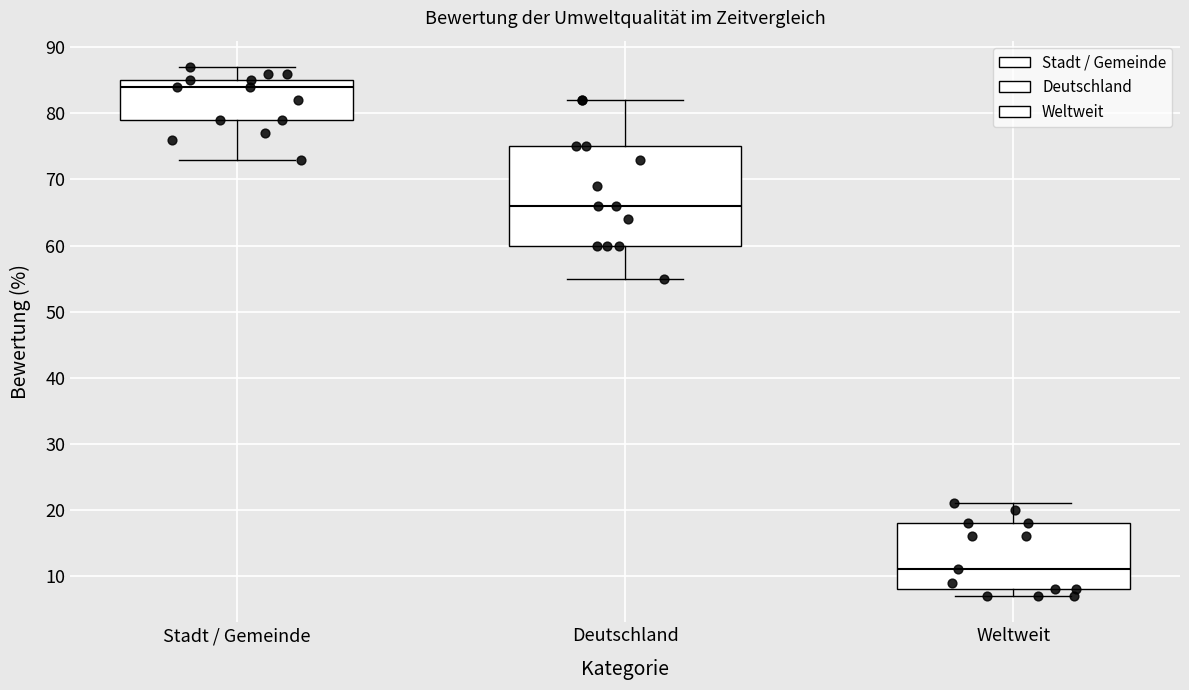

Where does the upper whisker of the box for Weltweit end on the y-axis? The values are not printed on the chart, so give them approximately, as read against the axis.

21